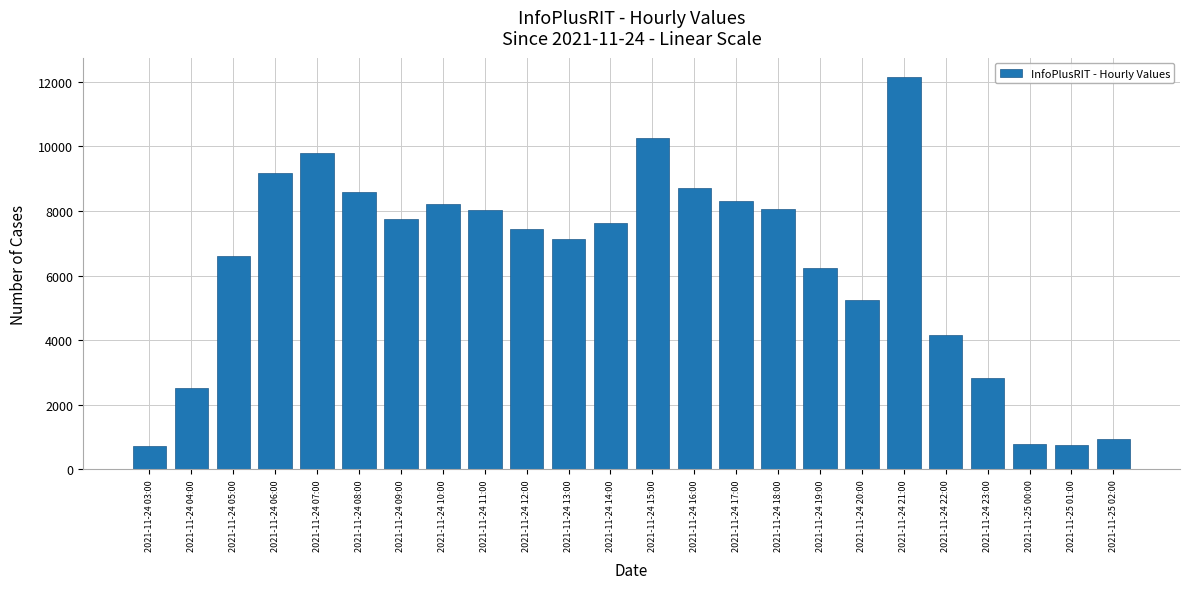

Which has a higher value, 2021-11-24 23:00 or 2021-11-24 15:00?

2021-11-24 15:00